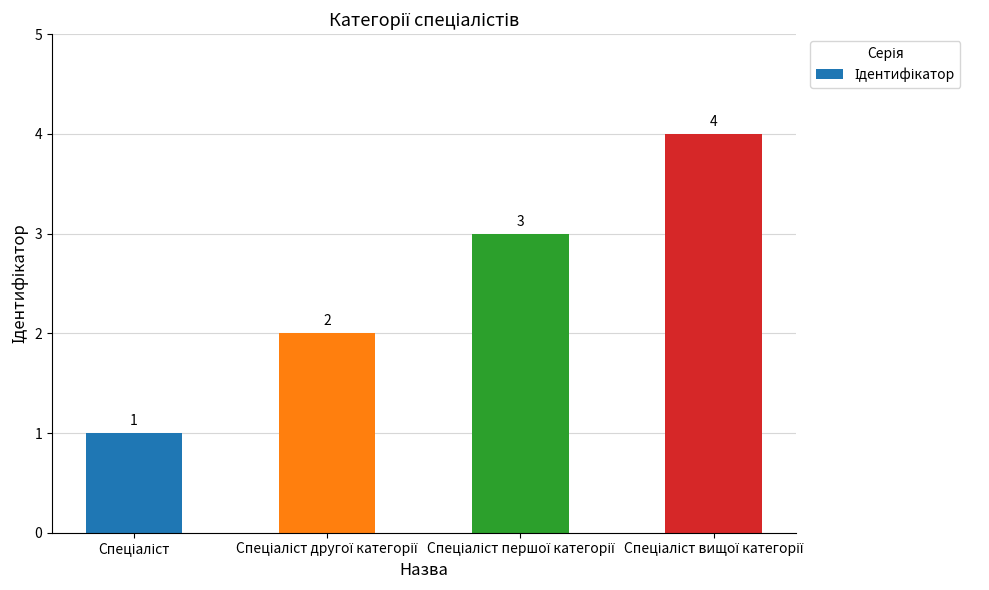

Reading left to right, transcribe all the data shown in this chart.

1	2	3	4